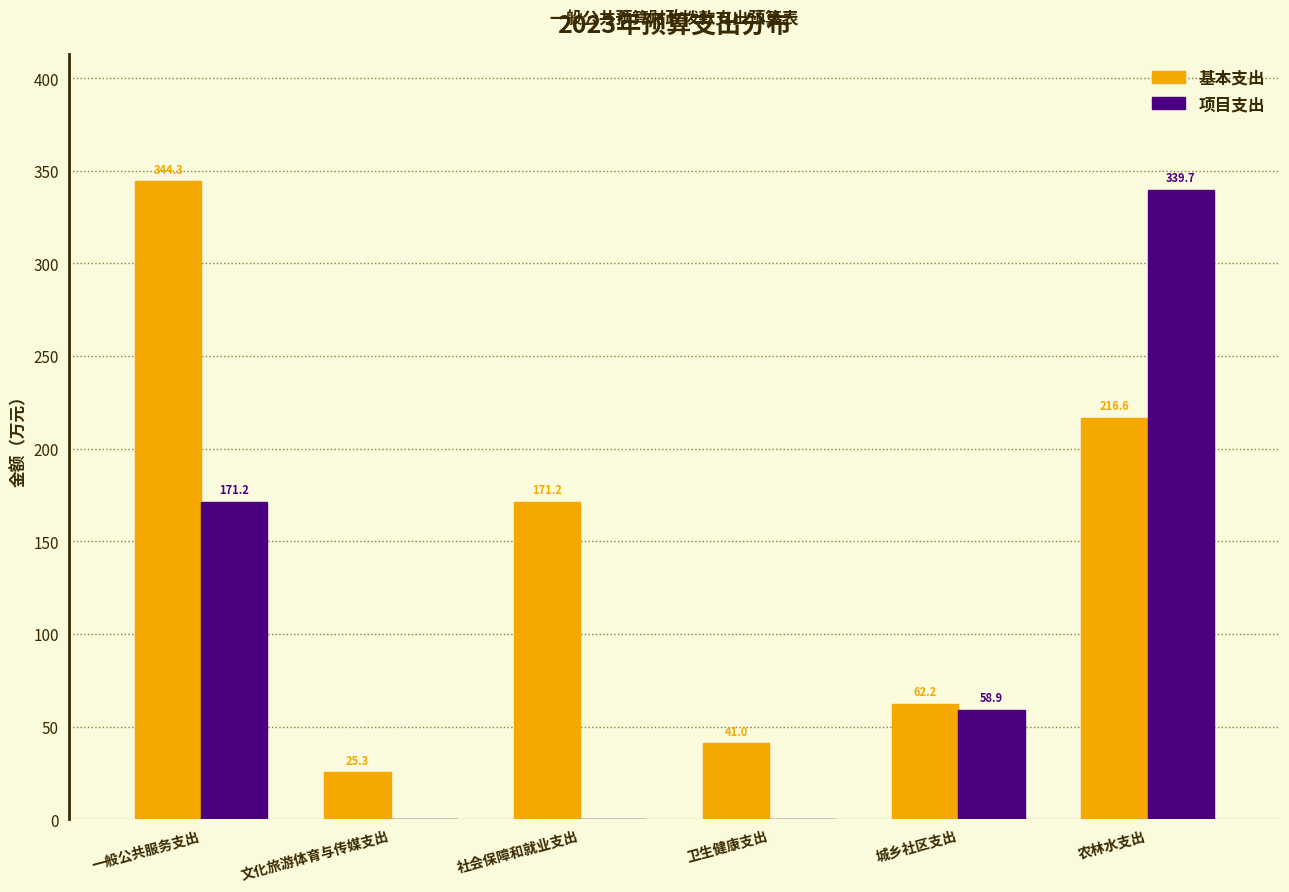

Reading left to right, list all the values displayed in this chart.

基本支出: 一般公共服务支出=344.3	文化旅游体育与传媒支出=25.3	社会保障和就业支出=171.2	卫生健康支出=41.0	城乡社区支出=62.2	农林水支出=216.6
项目支出: 一般公共服务支出=171.2	文化旅游体育与传媒支出=0.0	社会保障和就业支出=0.0	卫生健康支出=0.0	城乡社区支出=58.9	农林水支出=339.7